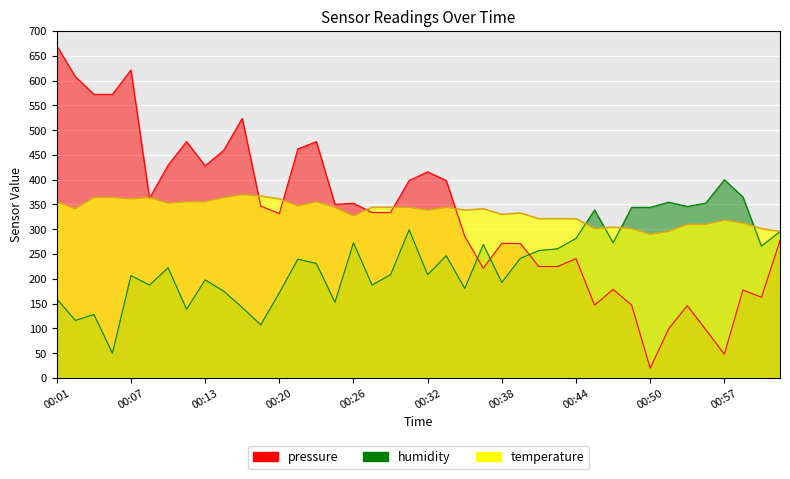

What is the difference between the maximum and second lowest values in the humidity series?

292.5